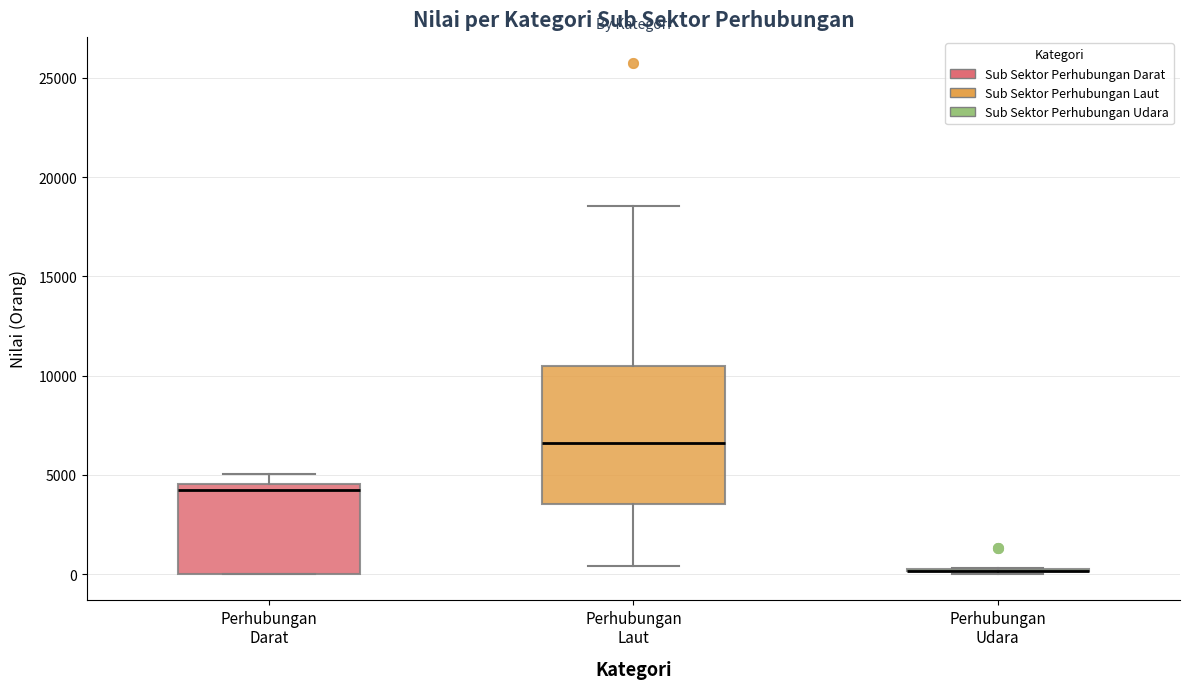

Reading left to right, read every box against the y-axis: the position of its median line, the range the box covers, and the ends of its whiskers. The values are not printed on the chart, so give them approximately, as read against the axis.

Perhubungan Darat: median 4000, box 0 to 4500, whiskers 0 to 5000
Perhubungan Laut: median 6500, box 3500 to 10500, whiskers 500 to 18500
Perhubungan Udara: box collapsed to a line at 0, whiskers 0 to 500